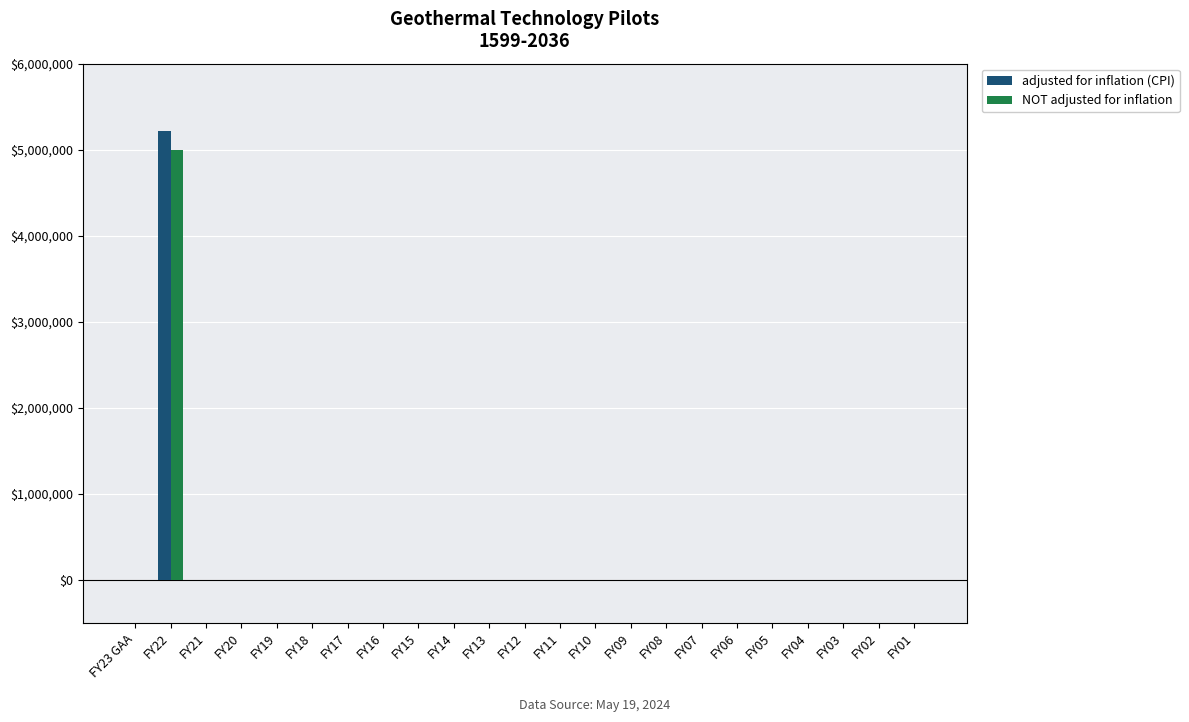

What is the sum of all adjusted for inflation (CPI) values?

5216311